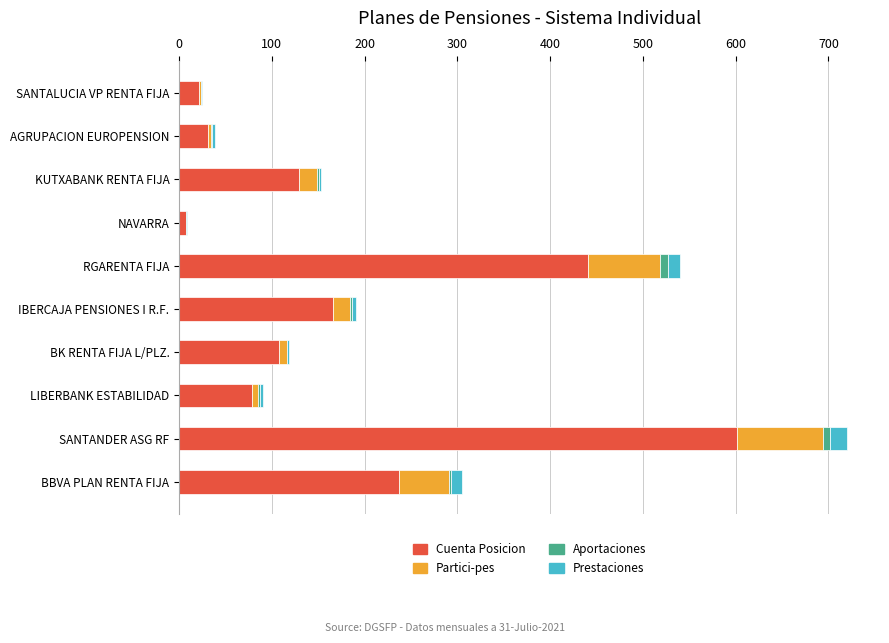

How many categories are shown in the chart?

10